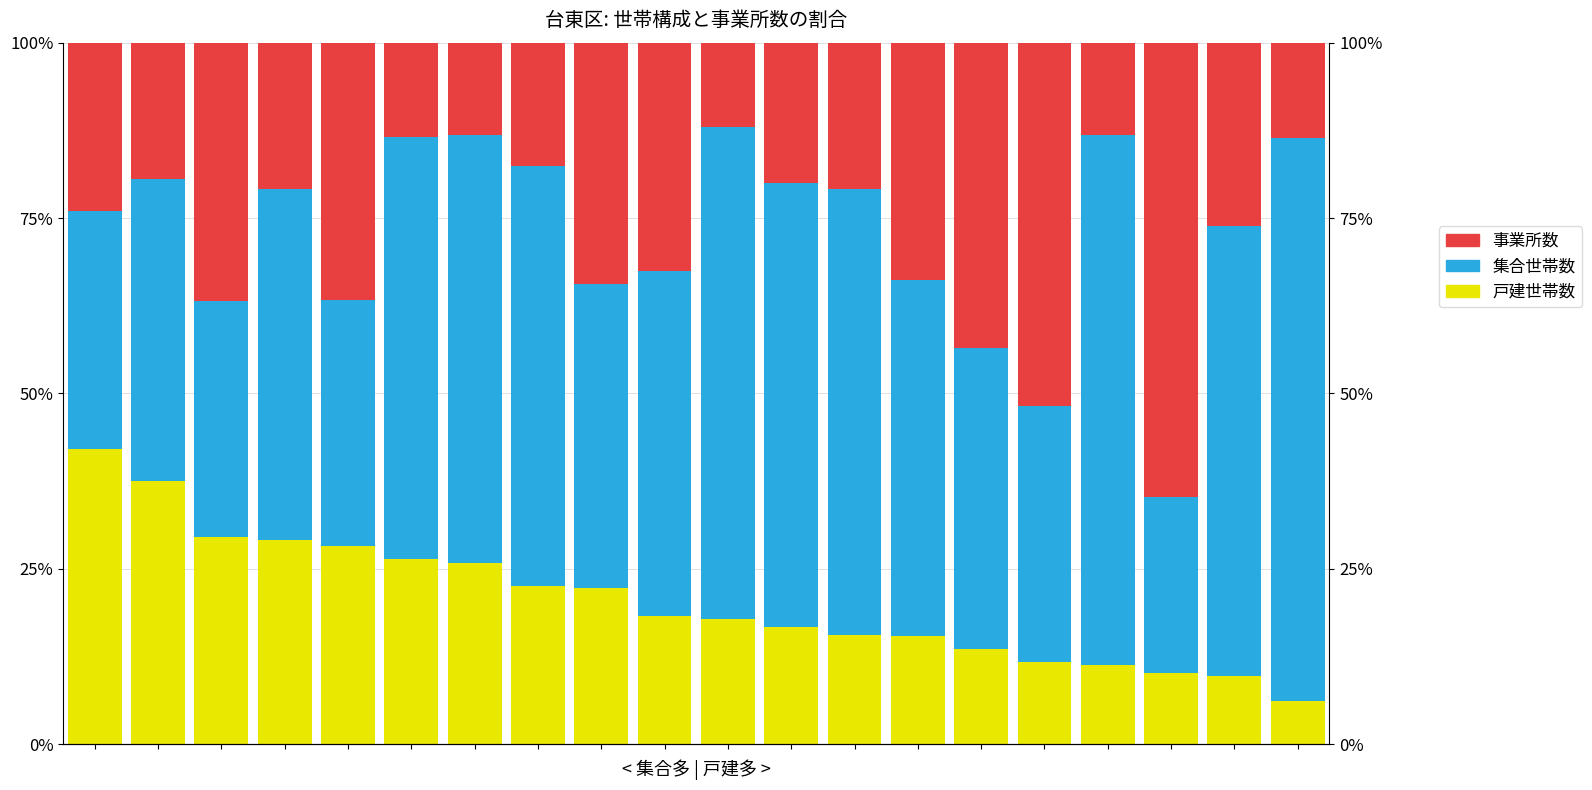

Reading right to left, extract all data points from this chart.

戸建世帯数: 19=6.2	18=9.7	17=10.2	16=11.3	15=11.7	14=13.6	13=15.5	12=15.6	11=16.6	10=17.8	9=18.3	8=22.3	7=22.5	6=25.8	5=26.4	4=28.3	3=29.1	2=29.6	1=37.6	0=42.1
集合世帯数: 19=80.2	18=64.1	17=25.0	16=75.5	15=36.6	14=42.8	13=50.8	12=63.5	11=63.3	10=70.1	9=49.1	8=43.3	7=59.9	6=61.0	5=60.1	4=35.0	3=50.0	2=33.5	1=43.0	0=34.0
事業所数: 19=13.6	18=26.2	17=64.8	16=13.2	15=51.8	14=43.6	13=33.8	12=20.9	11=20.0	10=12.1	9=32.6	8=34.4	7=17.5	6=13.2	5=13.5	4=36.7	3=20.9	2=36.9	1=19.4	0=24.0